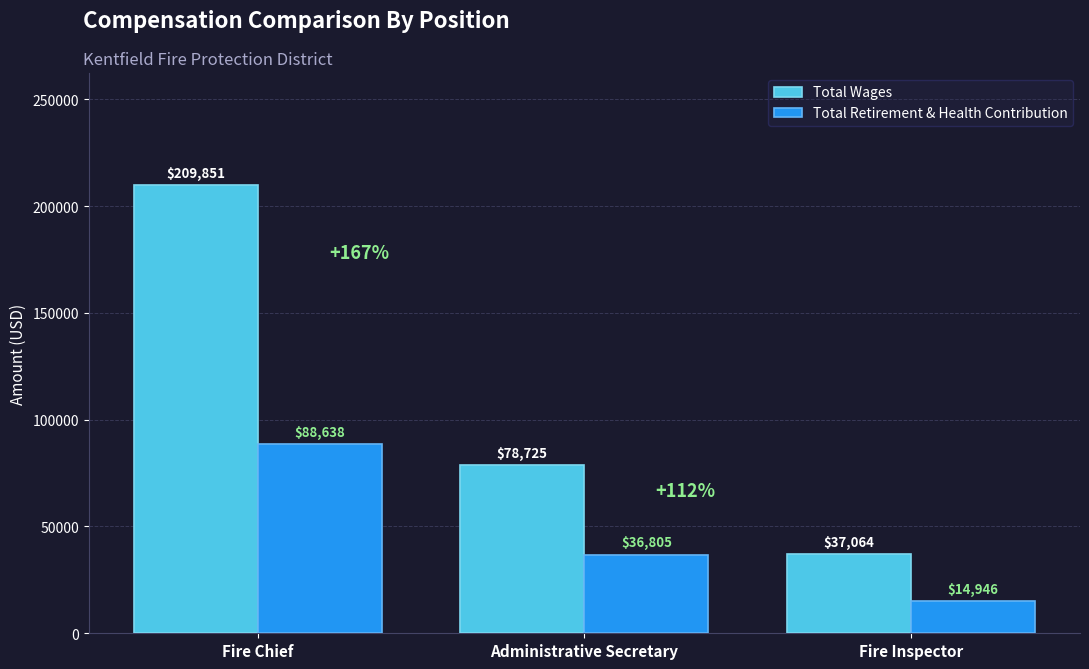

What is the minimum value for Total Retirement & Health Contribution?

14946